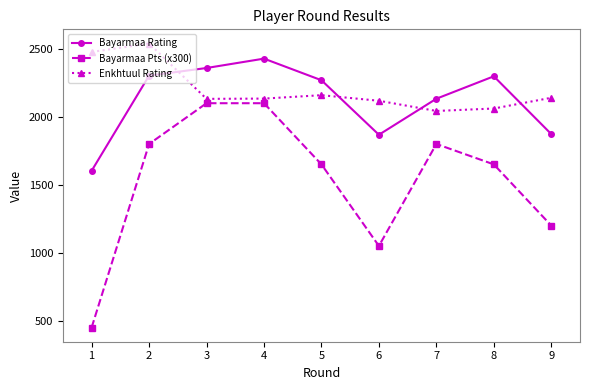

The Enkhtuul Rating series shows 2118 at 6. True or false?

True